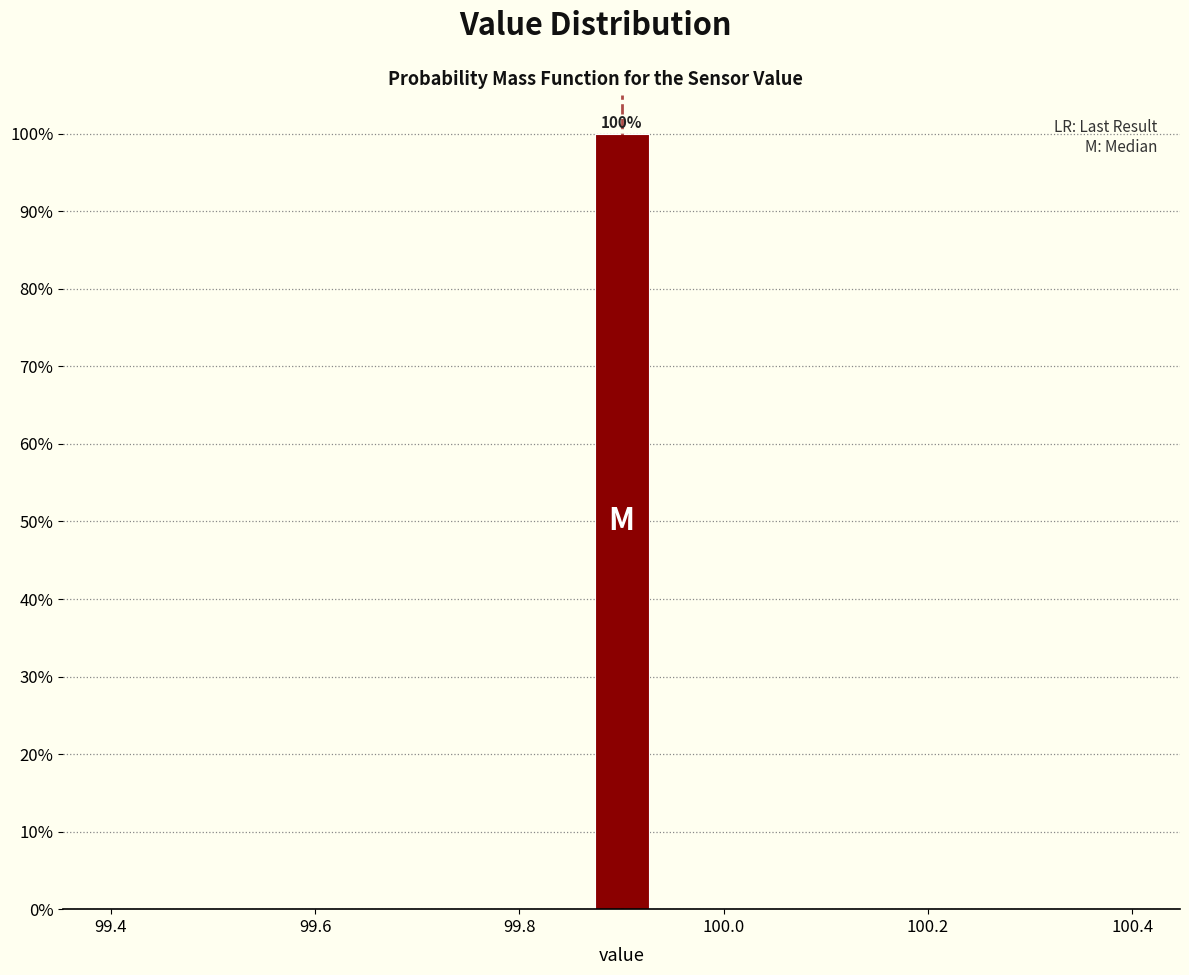

Read against the x-axis, roughly where is the centre of the tallest bar?

99.90